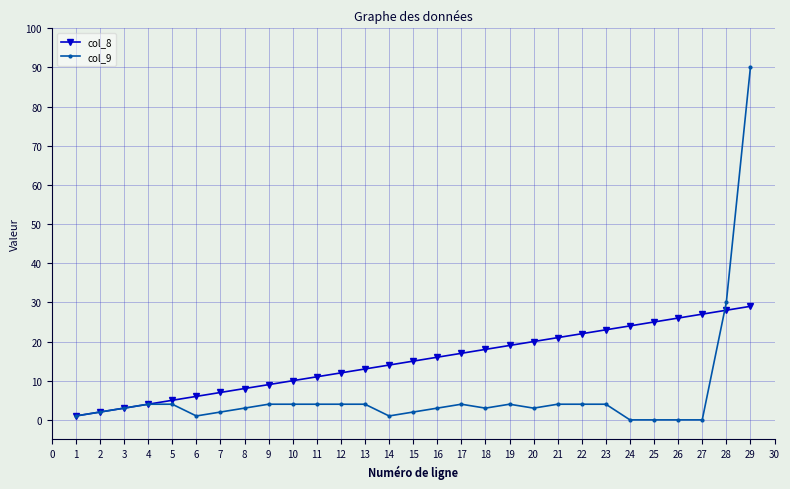

The col_8 series shows 30 at 17. True or false?

False